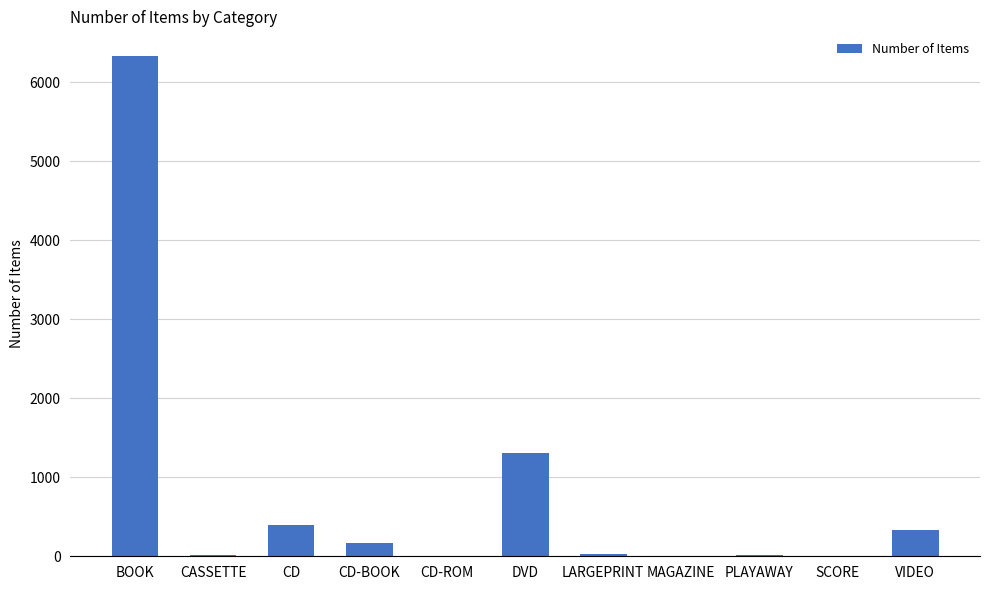

What is the average value?

782